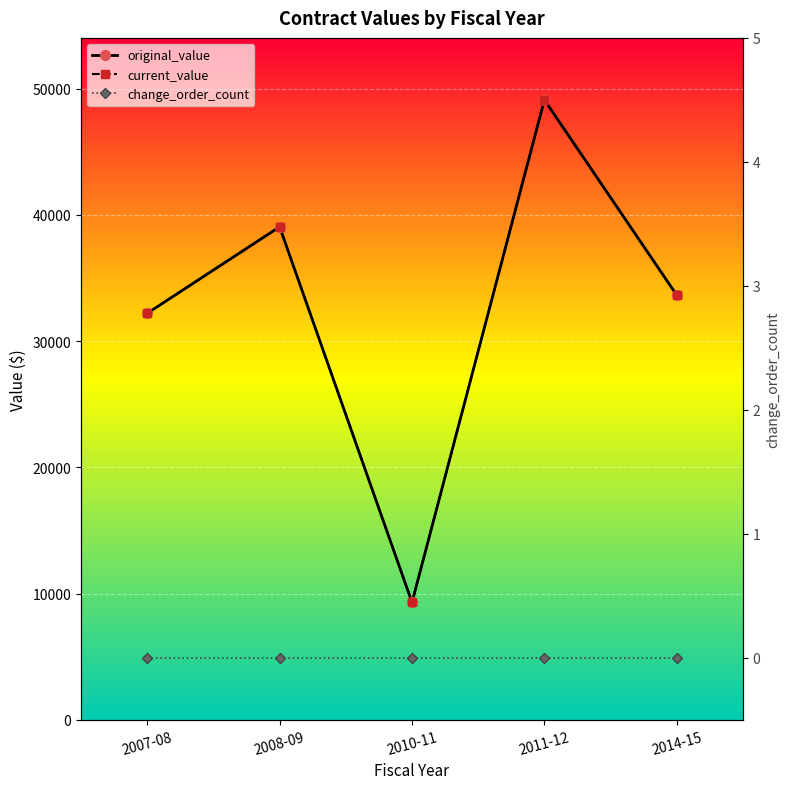

Where is the first local maximum for original_value?

2008-09